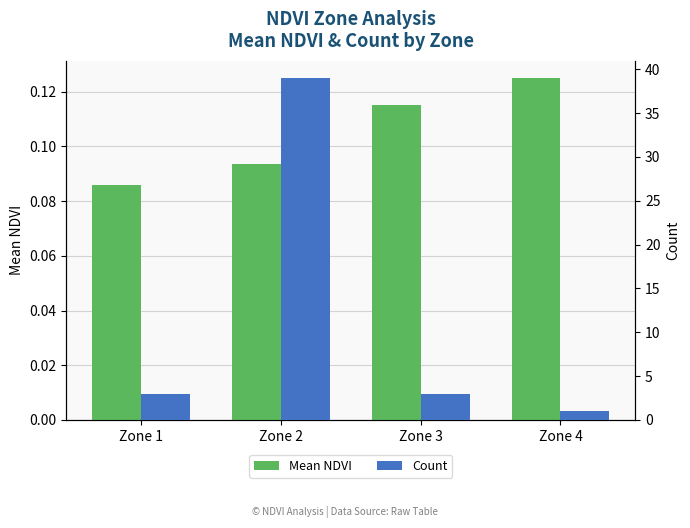

The value of Mean NDVI at Zone 1 is 0.1. True or false?

True